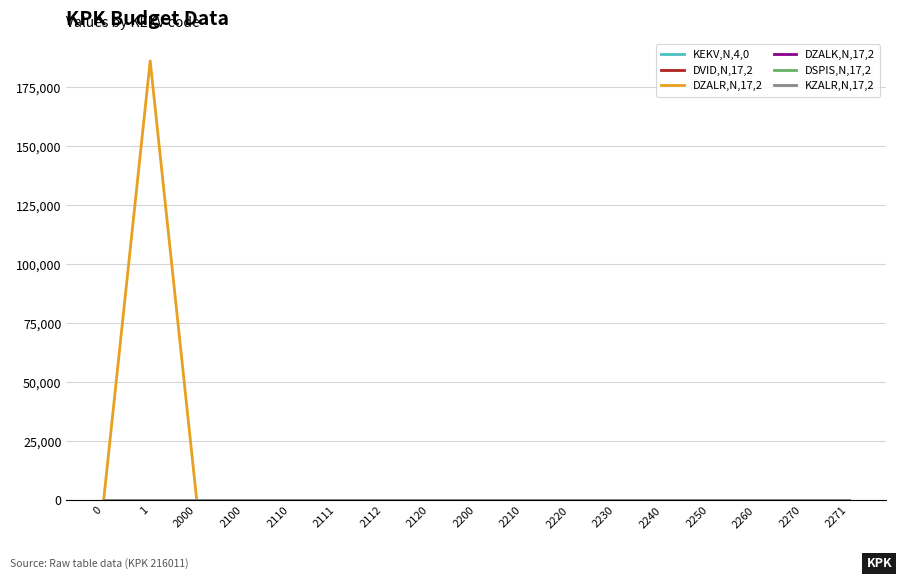

Which series has the largest range (max minus min)?

DZALR,N,17,2